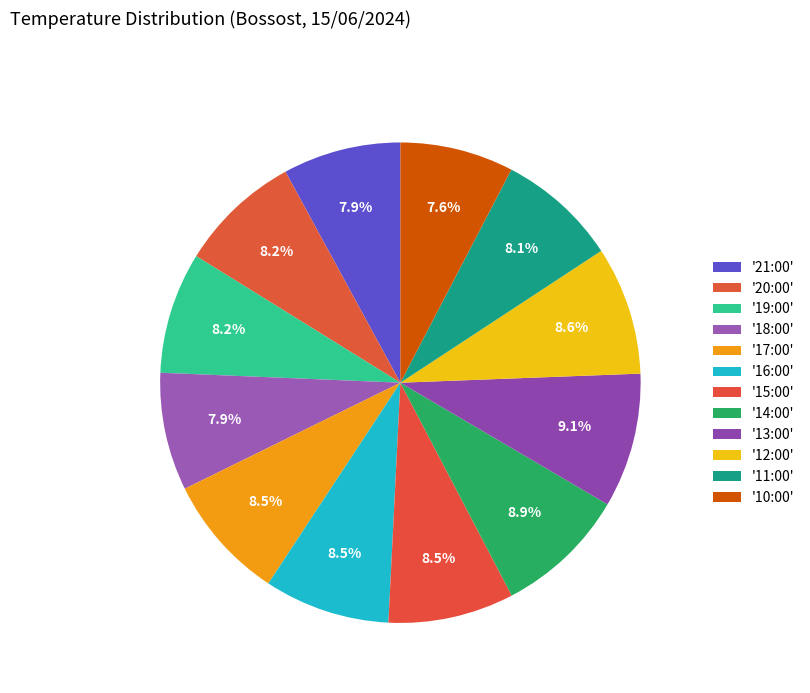

How many slices are in this pie chart?

12